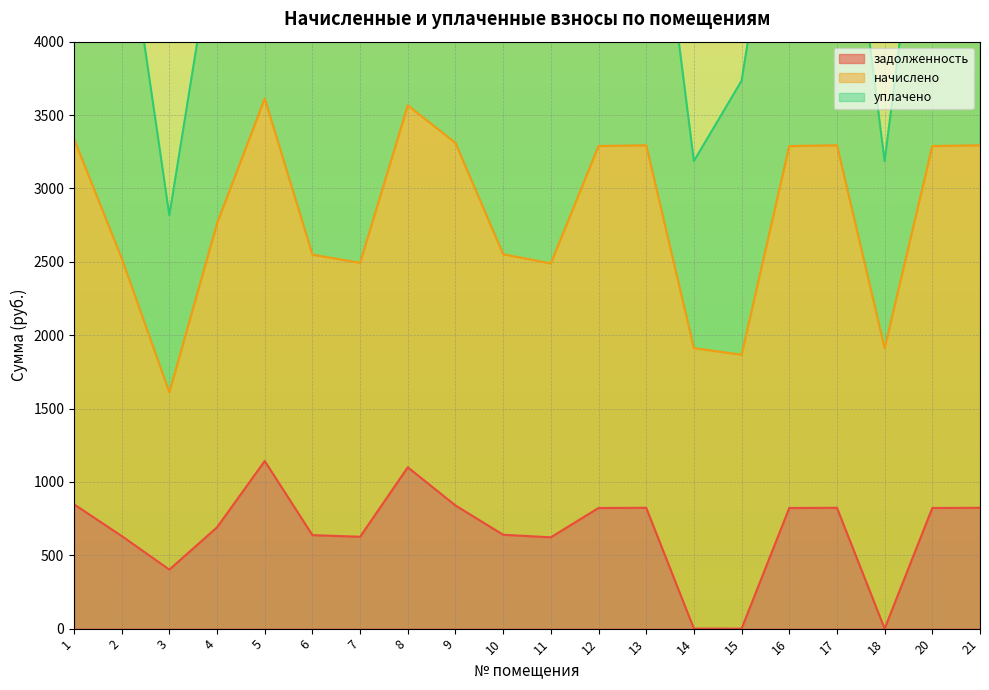

Which has a higher value, 15 or 21?

21